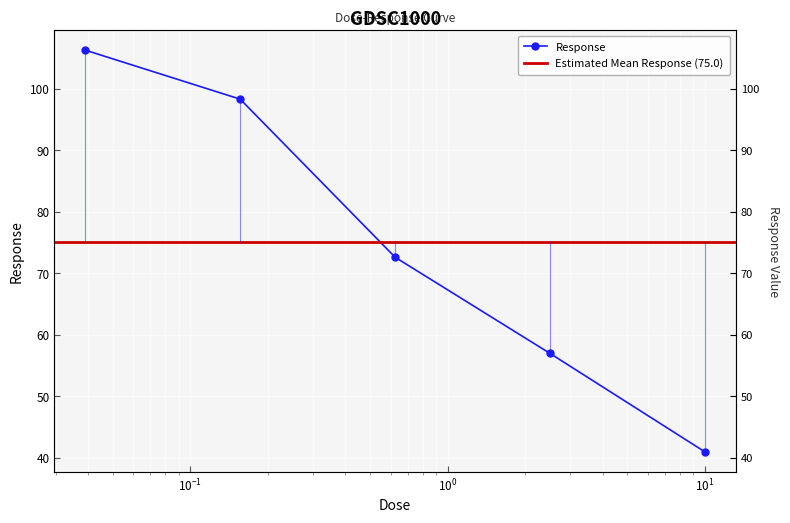

The value at 0.625 is 33.1. True or false?

False